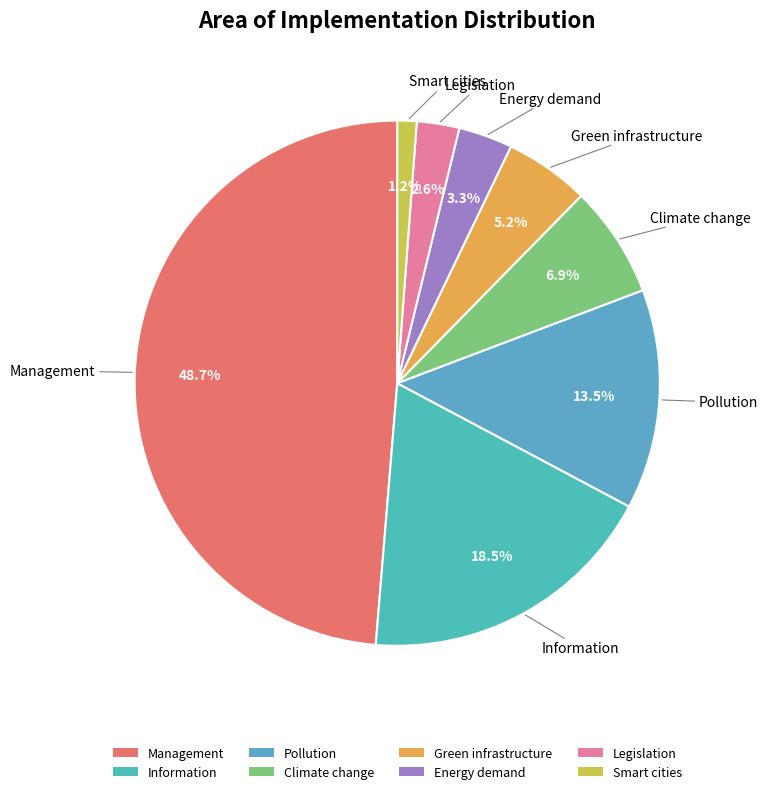

Which slice is the smallest?

Smart cities